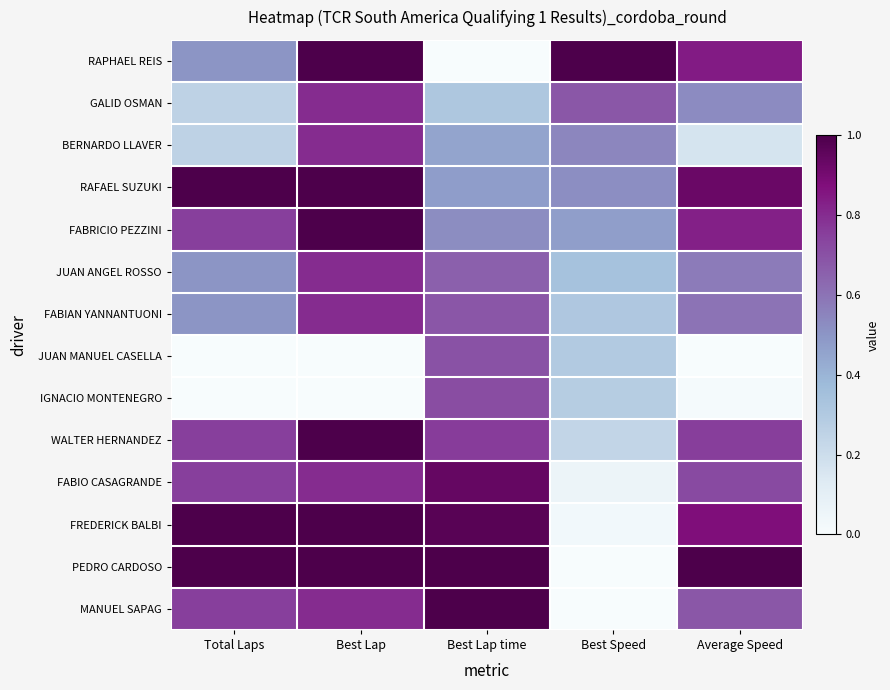

Reading left to right, what are all the values shown in this chart?

RAPHAEL REIS: Total Laps=0.5	Best Lap=1.0	Best Lap time=0.0	Best Speed=1.0	Average Speed=0.8
GALID OSMAN: Total Laps=0.2	Best Lap=0.8	Best Lap time=0.3	Best Speed=0.7	Average Speed=0.5
BERNARDO LLAVER: Total Laps=0.2	Best Lap=0.8	Best Lap time=0.5	Best Speed=0.5	Average Speed=0.2
RAFAEL SUZUKI: Total Laps=1.0	Best Lap=1.0	Best Lap time=0.5	Best Speed=0.5	Average Speed=0.9
FABRICIO PEZZINI: Total Laps=0.8	Best Lap=1.0	Best Lap time=0.5	Best Speed=0.5	Average Speed=0.8
JUAN ANGEL ROSSO: Total Laps=0.5	Best Lap=0.8	Best Lap time=0.7	Best Speed=0.3	Average Speed=0.6
FABIAN YANNANTUONI: Total Laps=0.5	Best Lap=0.8	Best Lap time=0.7	Best Speed=0.3	Average Speed=0.6
JUAN MANUEL CASELLA: Total Laps=0.0	Best Lap=0.0	Best Lap time=0.7	Best Speed=0.3	Average Speed=0.0
IGNACIO MONTENEGRO: Total Laps=0.0	Best Lap=0.0	Best Lap time=0.7	Best Speed=0.3	Average Speed=0.0
WALTER HERNANDEZ: Total Laps=0.8	Best Lap=1.0	Best Lap time=0.8	Best Speed=0.2	Average Speed=0.8
FABIO CASAGRANDE: Total Laps=0.8	Best Lap=0.8	Best Lap time=0.9	Best Speed=0.1	Average Speed=0.7
FREDERICK BALBI: Total Laps=1.0	Best Lap=1.0	Best Lap time=1.0	Best Speed=0.0	Average Speed=0.9
PEDRO CARDOSO: Total Laps=1.0	Best Lap=1.0	Best Lap time=1.0	Best Speed=0.0	Average Speed=1.0
MANUEL SAPAG: Total Laps=0.8	Best Lap=0.8	Best Lap time=1.0	Best Speed=0.0	Average Speed=0.7